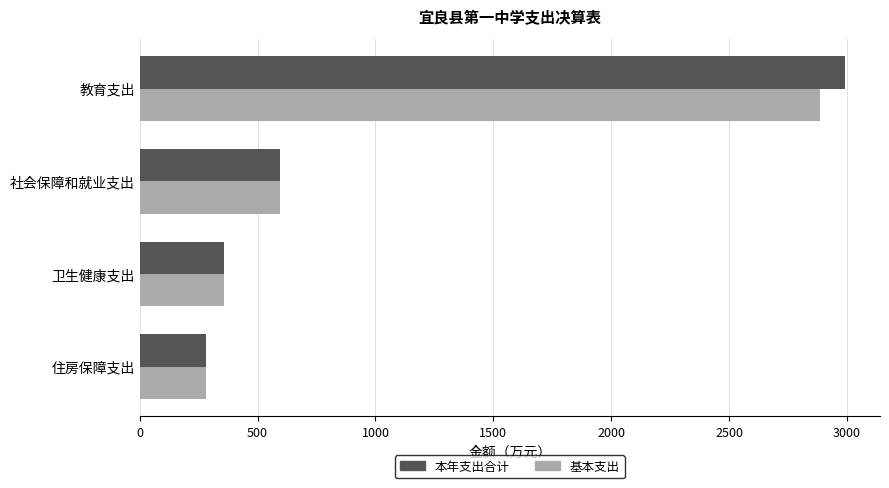

What is the approximate value of 本年支出合计 at 教育支出?

2990.4